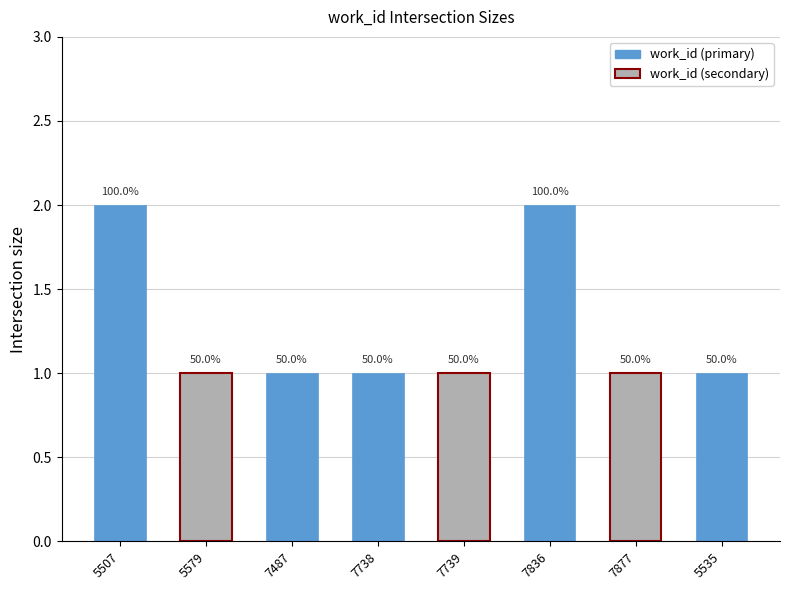

What is the sum of the values at 7739 and 5535?

2